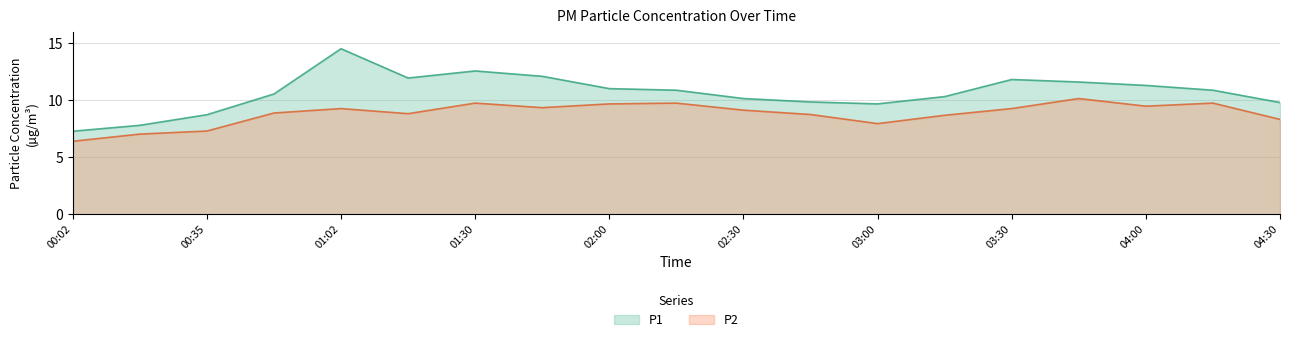

Reading left to right, transcribe all the data shown in this chart.

P1: 00:02=7.3	00:18=7.8	00:35=8.7	00:51=10.6	01:02=14.5	01:16=11.9	01:30=12.6	01:44=12.1	02:00=11.0	02:15=10.9	02:30=10.2	02:45=9.8	03:00=9.7	03:15=10.3	03:30=11.8	03:45=11.6	04:00=11.3	04:15=10.9	04:30=9.8
P2: 00:02=6.4	00:18=7.0	00:35=7.3	00:51=8.9	01:02=9.3	01:16=8.8	01:30=9.8	01:44=9.3	02:00=9.7	02:15=9.8	02:30=9.1	02:45=8.8	03:00=8.0	03:15=8.7	03:30=9.3	03:45=10.2	04:00=9.5	04:15=9.8	04:30=8.3